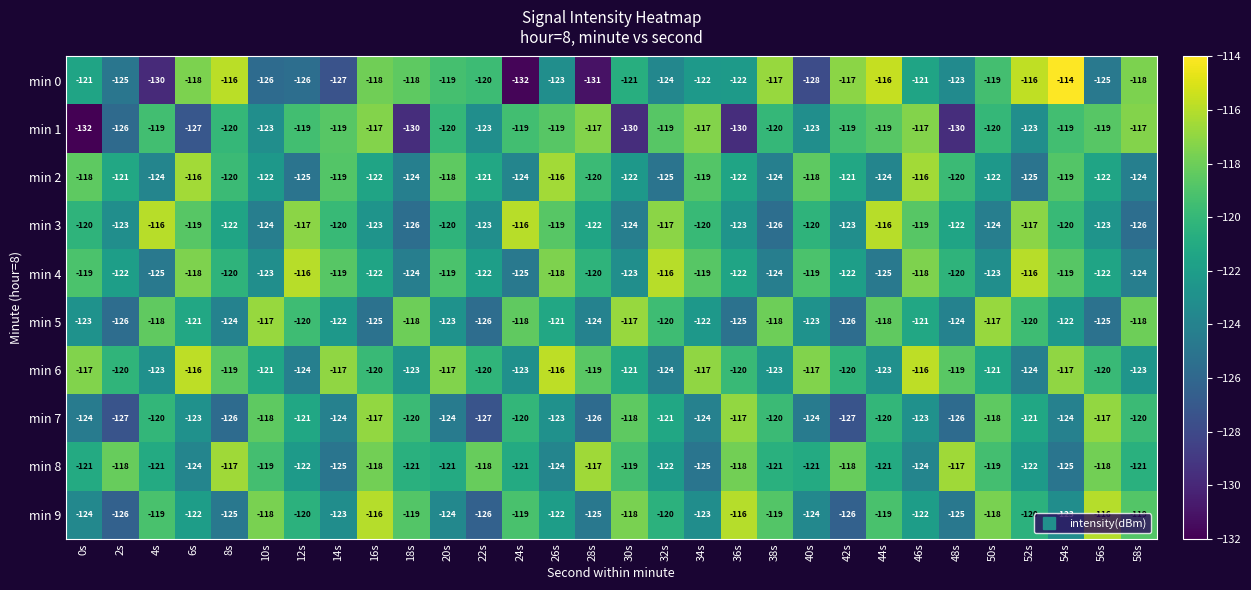

What is the spread (max minus min) of values at 8s?

10